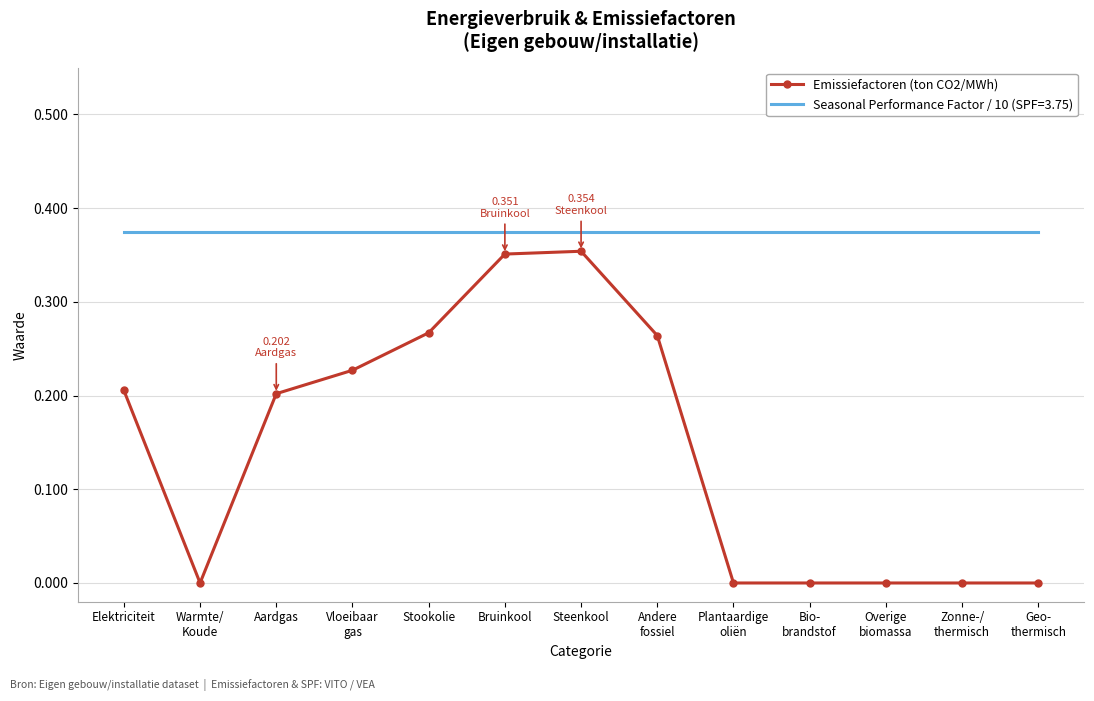

Which series has the largest range (max minus min)?

Emissiefactoren (ton CO2/MWh)